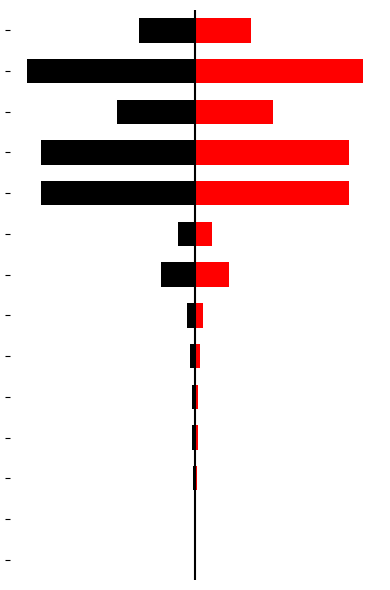

The Black series shows -0.0 at 2. True or false?

False